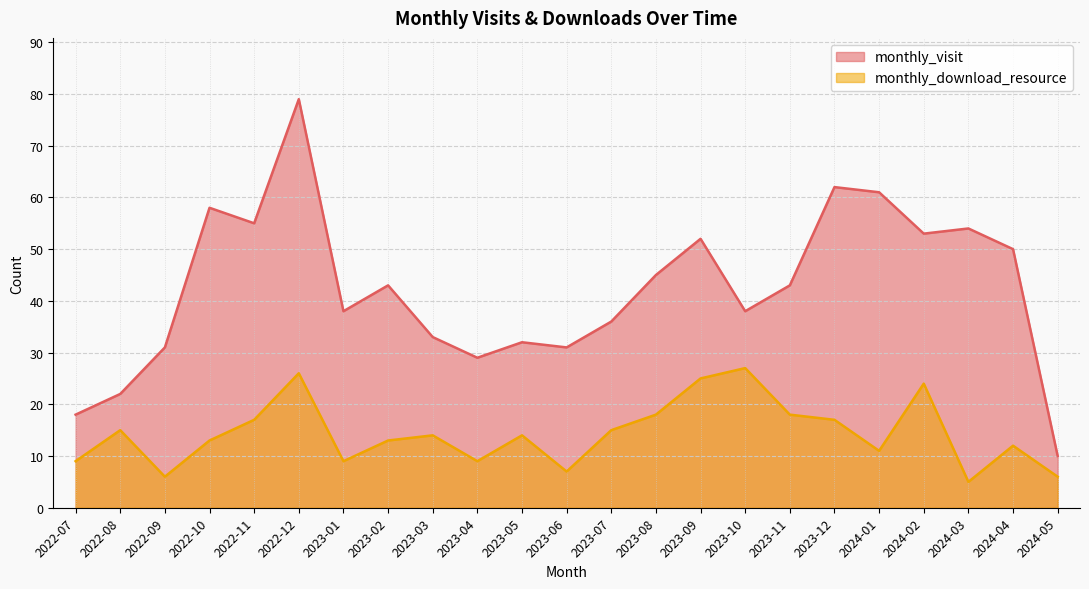

Reading left to right, what are all the values shown in this chart?

monthly_visit: 2022-07=18	2022-08=22	2022-09=31	2022-10=58	2022-11=55	2022-12=79	2023-01=38	2023-02=43	2023-03=33	2023-04=29	2023-05=32	2023-06=31	2023-07=36	2023-08=45	2023-09=52	2023-10=38	2023-11=43	2023-12=62	2024-01=61	2024-02=53	2024-03=54	2024-04=50	2024-05=10
monthly_download_resource: 2022-07=9	2022-08=15	2022-09=6	2022-10=13	2022-11=17	2022-12=26	2023-01=9	2023-02=13	2023-03=14	2023-04=9	2023-05=14	2023-06=7	2023-07=15	2023-08=18	2023-09=25	2023-10=27	2023-11=18	2023-12=17	2024-01=11	2024-02=24	2024-03=5	2024-04=12	2024-05=6